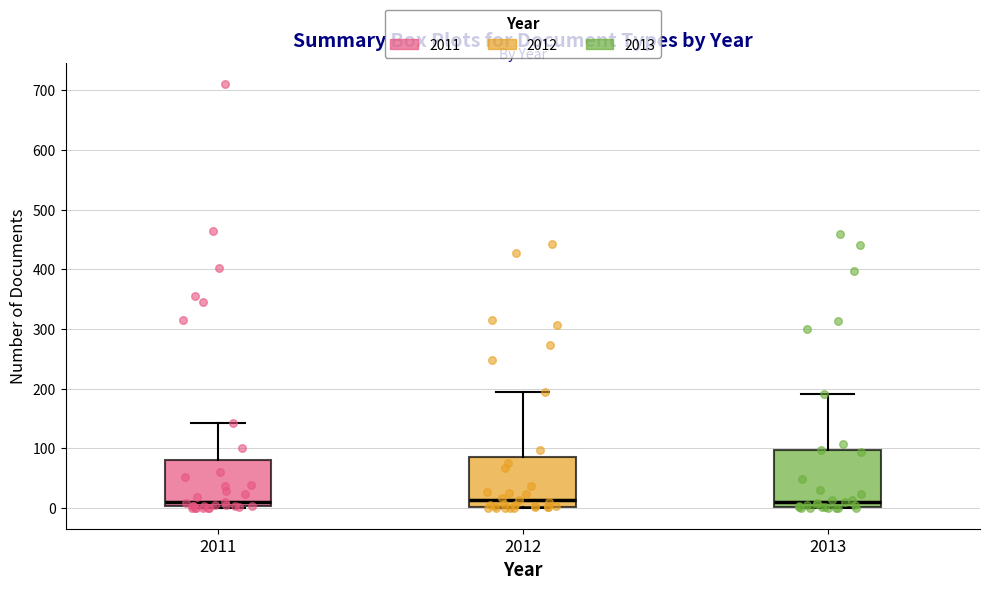

Reading left to right, transcribe this box plot: for each box, give where its median line is, the range the box spans, and where its two whiskers end, as read against the y-axis. The values are not printed on the chart, so give them approximately, as read against the axis.

2011: median 10, box 0 to 80, whiskers 0 to 140
2012: median 10, box 0 to 90, whiskers 0 to 200
2013: median 10, box 0 to 100, whiskers 0 to 190